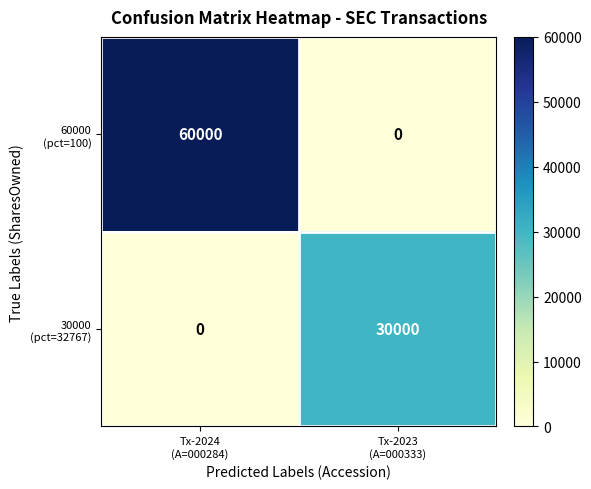

What is the greatest value displayed?

60000